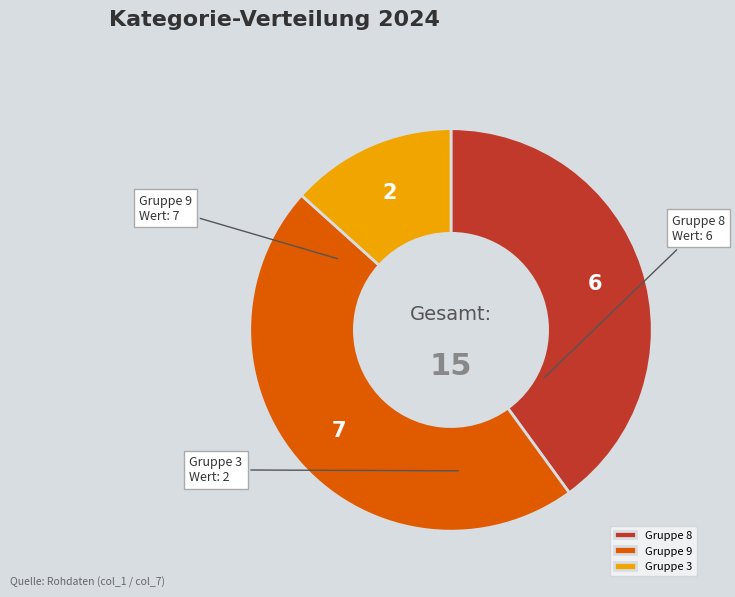

What is the largest slice in the pie chart?

Gruppe 9